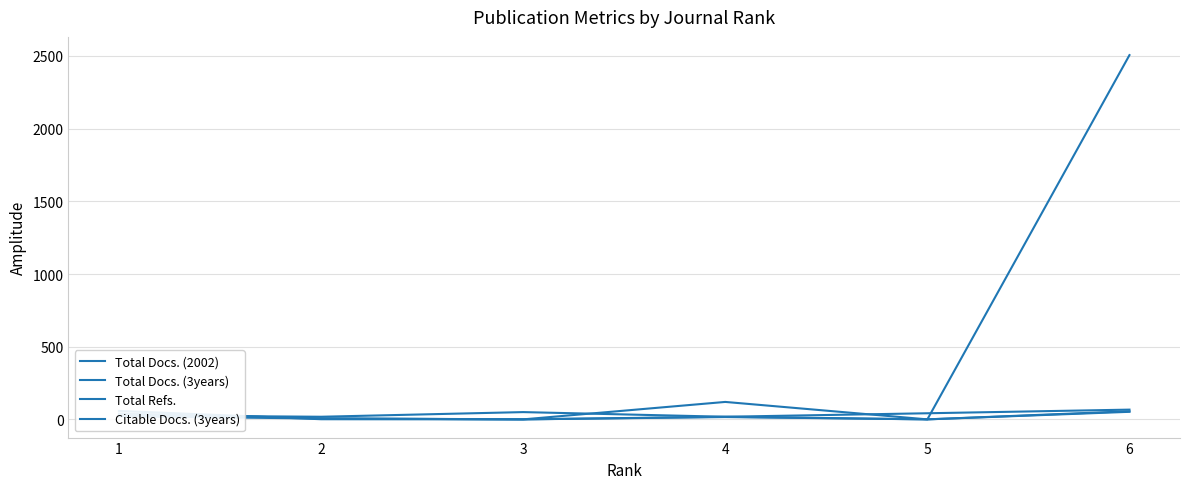

True or false: Total Docs. (3years) has a value of 30 at 6.

False